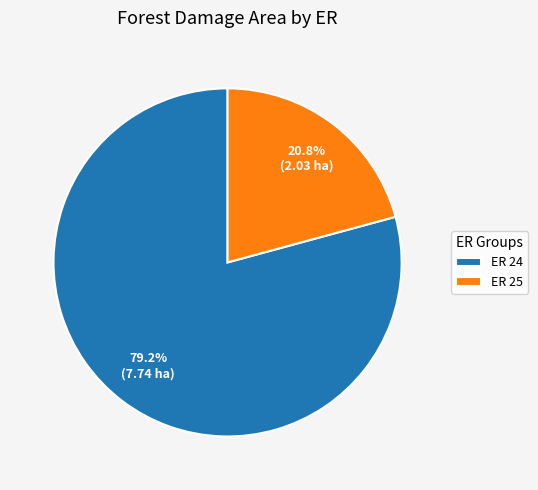

How many segments does this pie chart have?

2